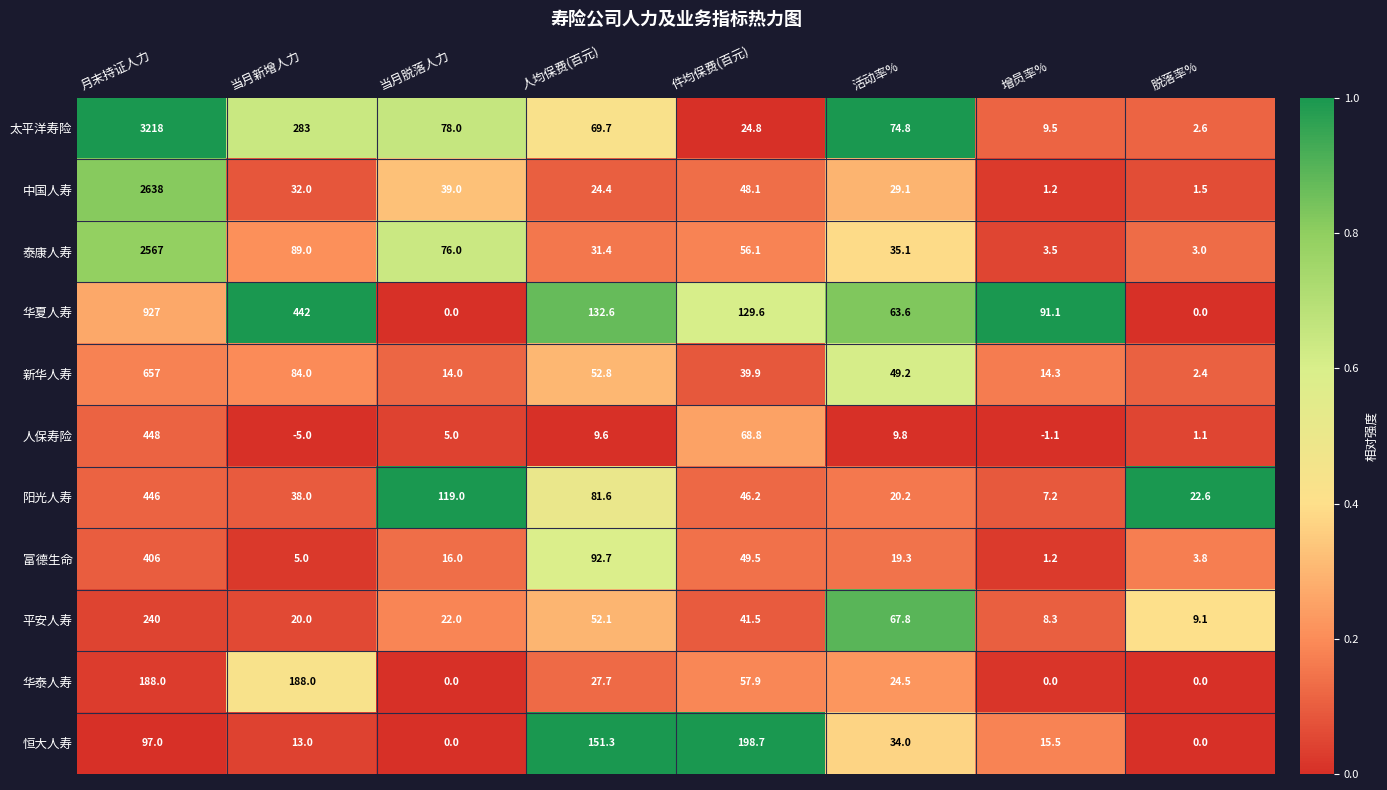

Which series has the largest total across all categories?

太平洋寿险